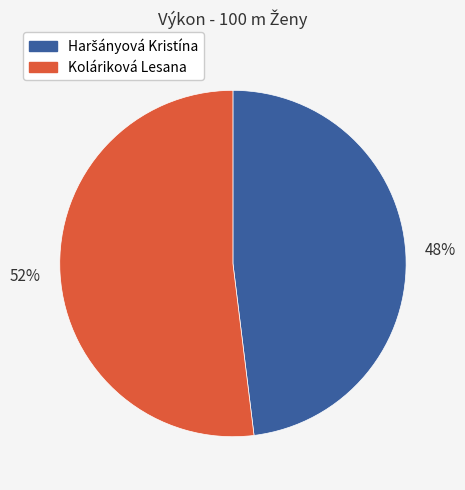

Which category has the biggest portion of the pie?

Koláriková Lesana